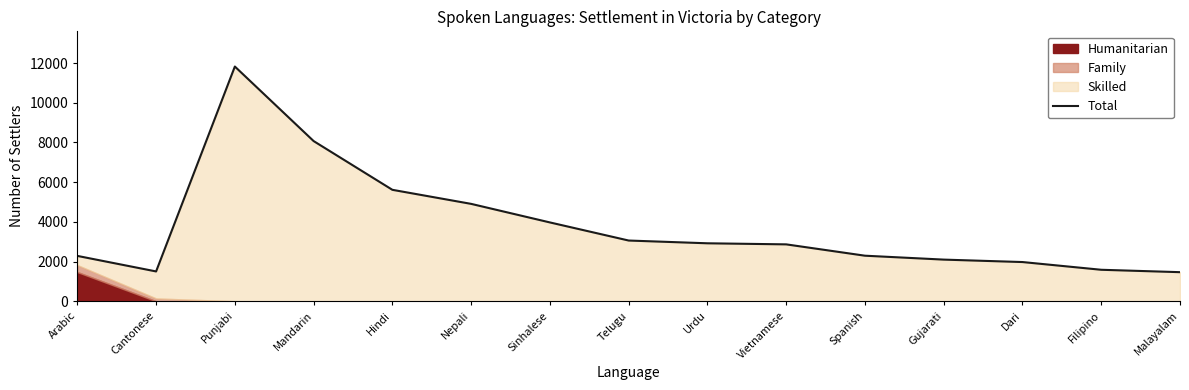

What is the label of the 4th point from the left?

Mandarin